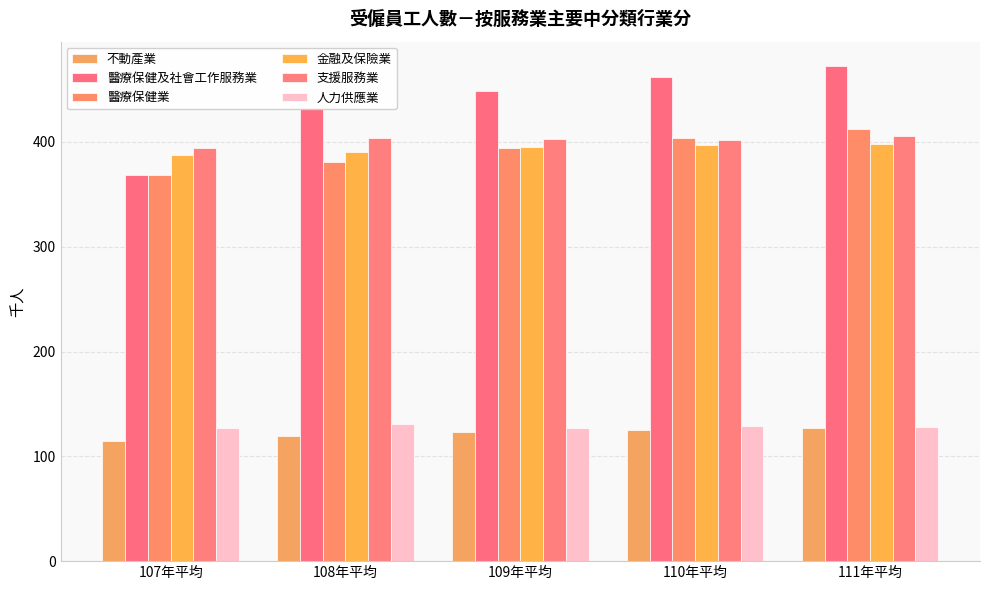

What is the label of the 3rd bar from the left?

109年平均